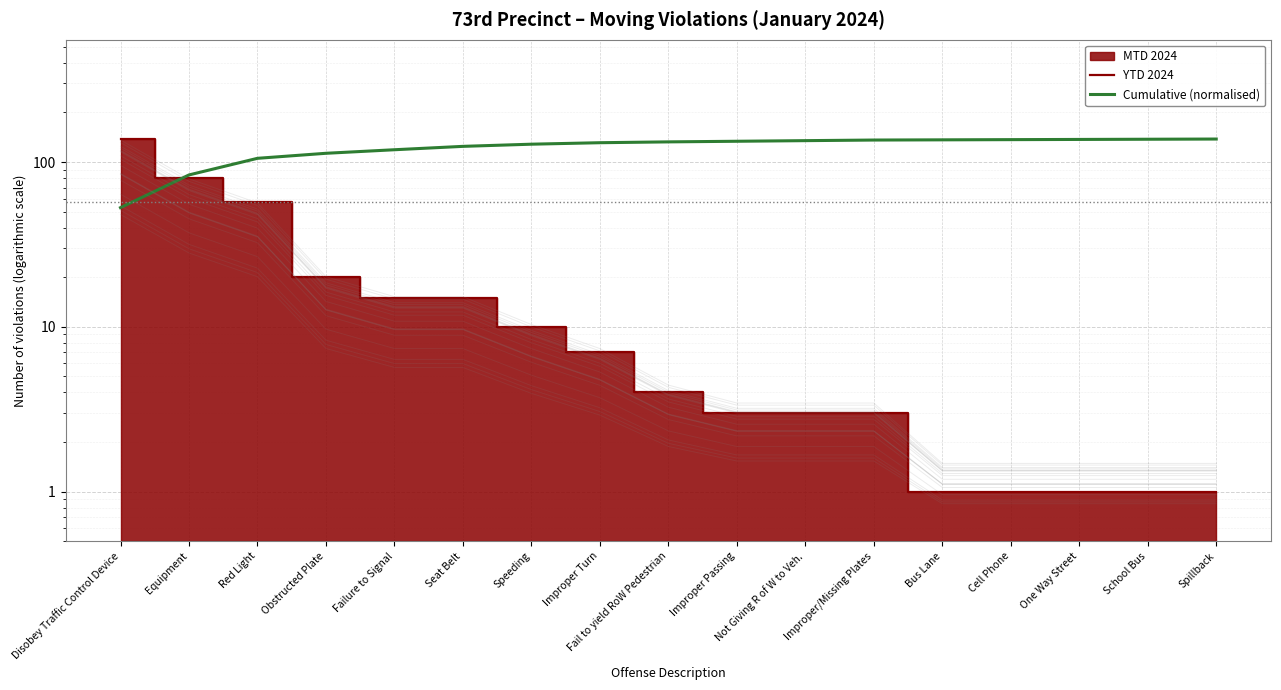

What is the maximum value shown in the chart?

138.0